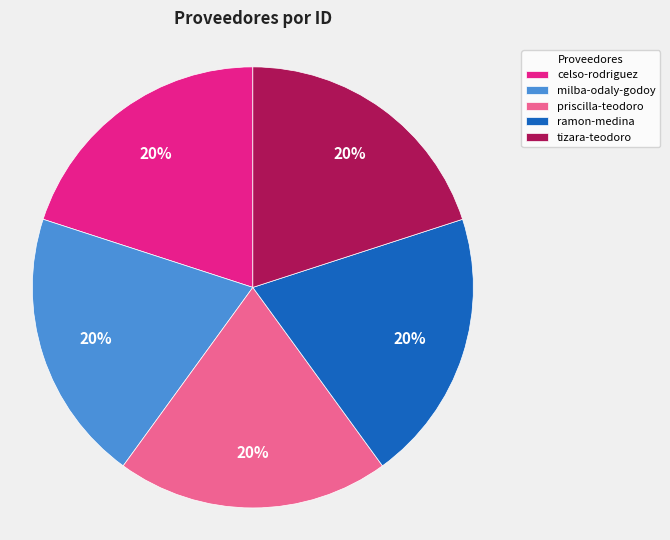

What percentage is the milba-odaly-godoy slice, to the nearest percent?

20%